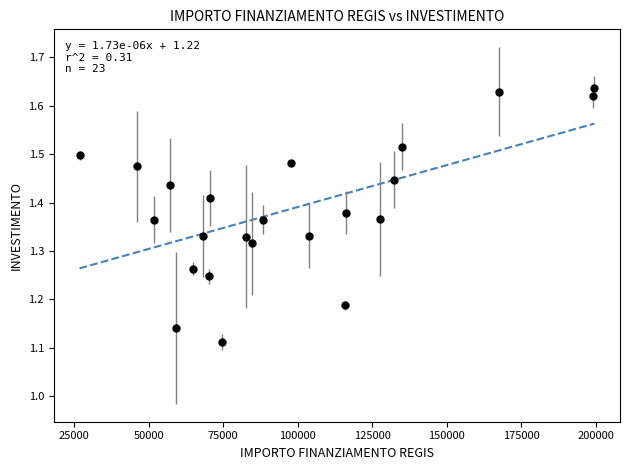

What is the range of Y values (max minus min)?

0.5